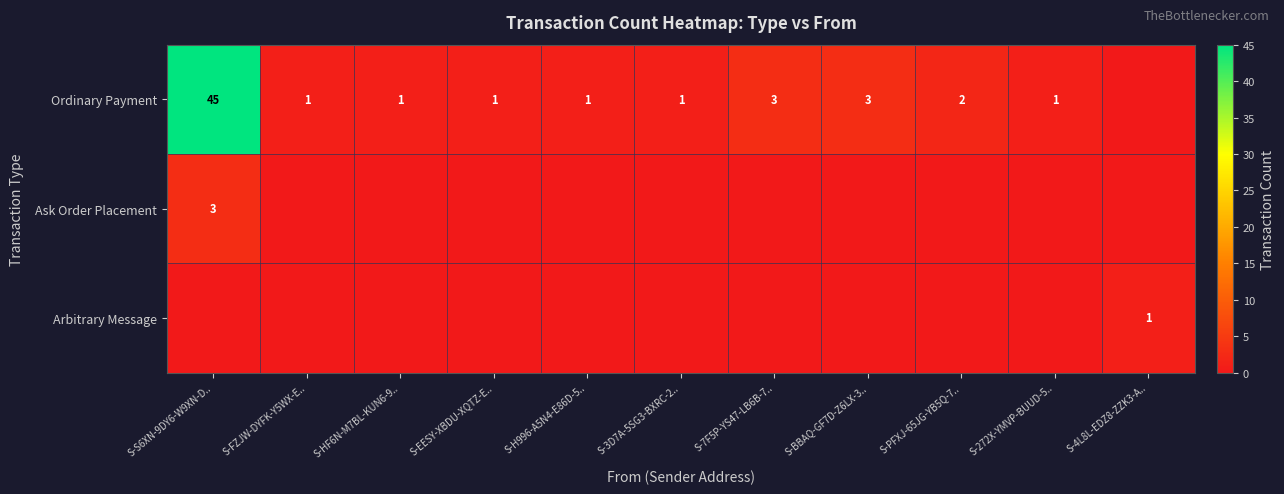

The value of Ordinary Payment at S-272X-YMVP-BUUD-5.. is 1. True or false?

True